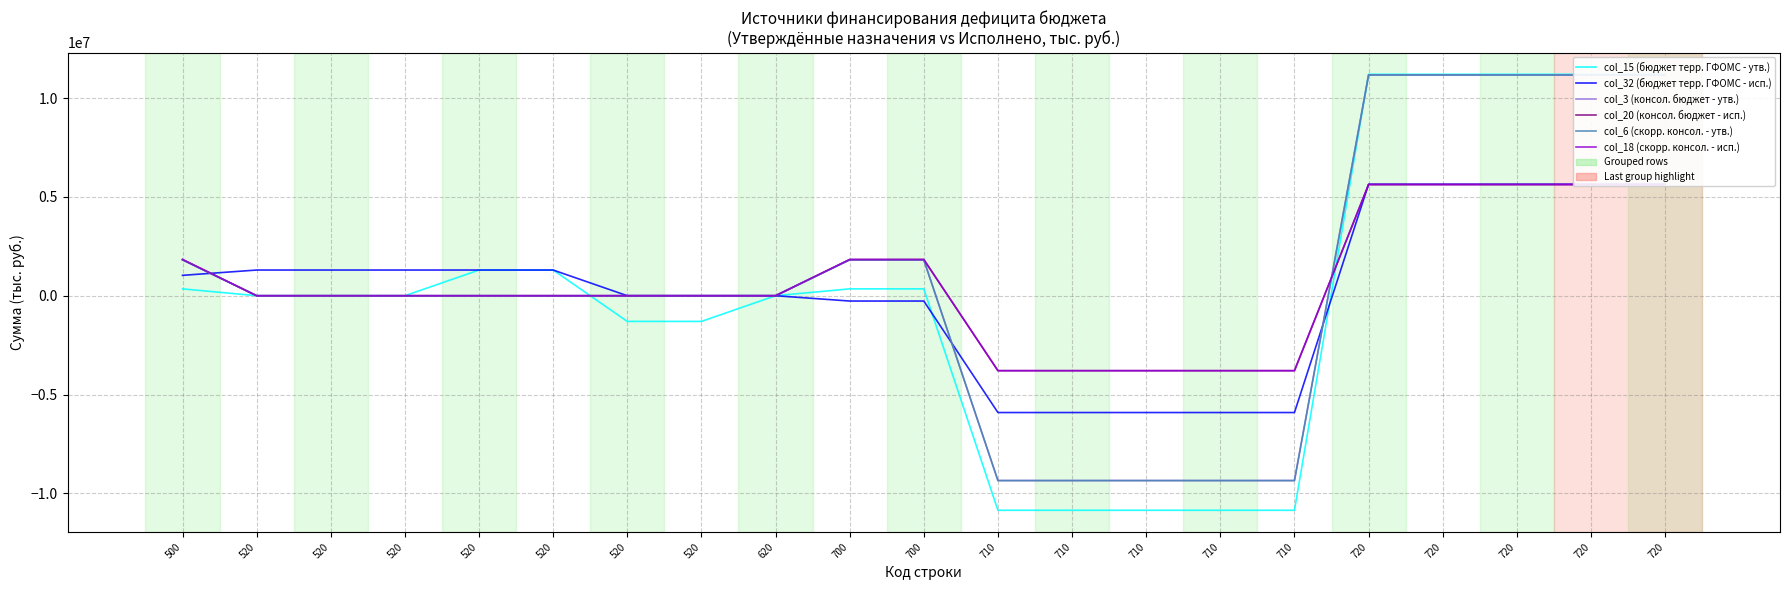

How many values in col_15 (бюджет терр. ГФОМС - утв.) are below zero?

7